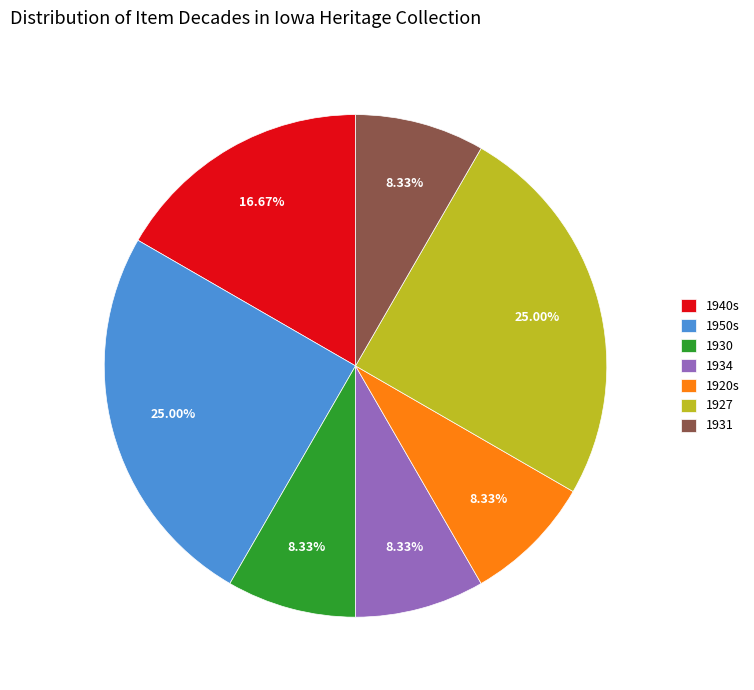

To the nearest percent, what is the difference between the largest and smallest slice percentages?

17%